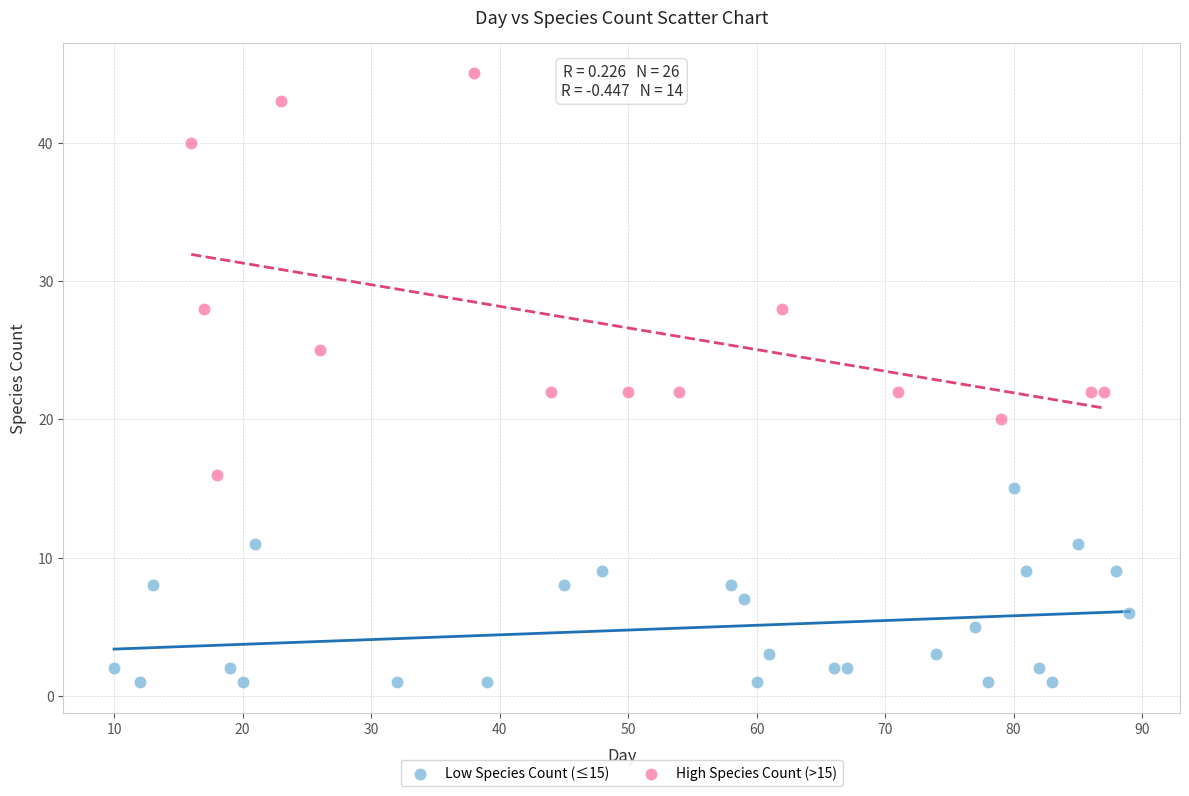

Which series has the largest Y range (max minus min)?

High Species Count (>15)